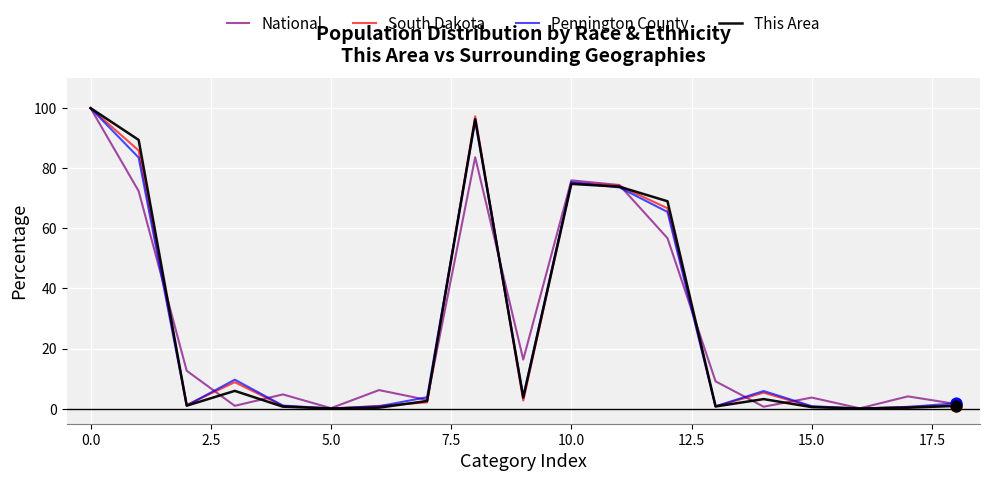

What is the maximum value for Pennington County?

100.0